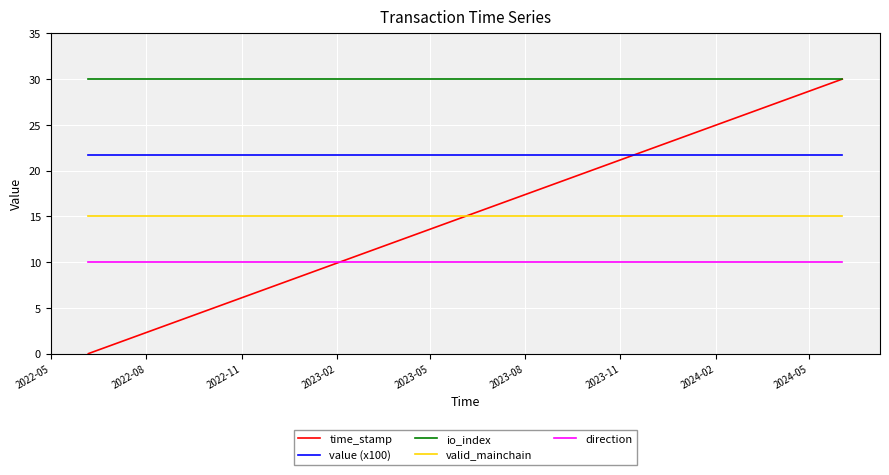

How many data points in time_stamp are above 15?

13